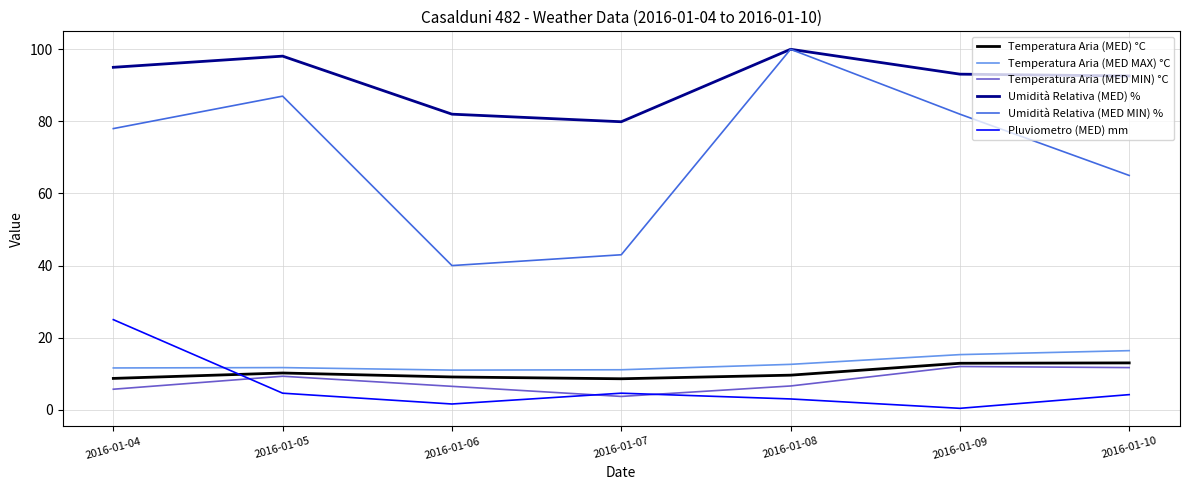

What is the spread (max minus min) of values at 2016-01-10?

88.4